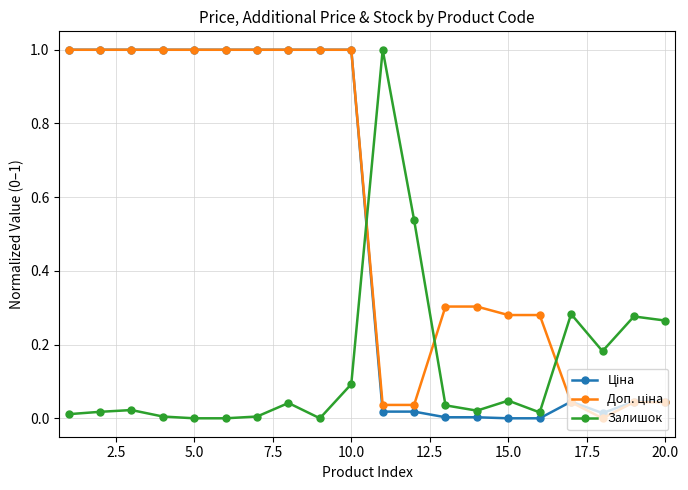

How many lines are shown in the chart?

3